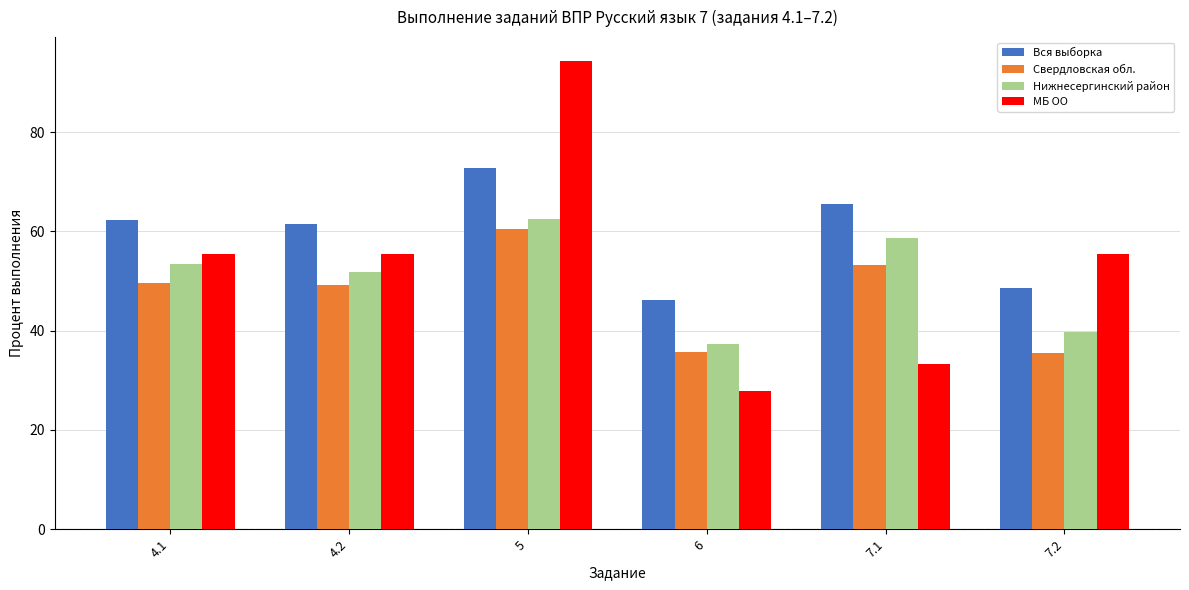

What is the total value across all series at 4.1?

220.8